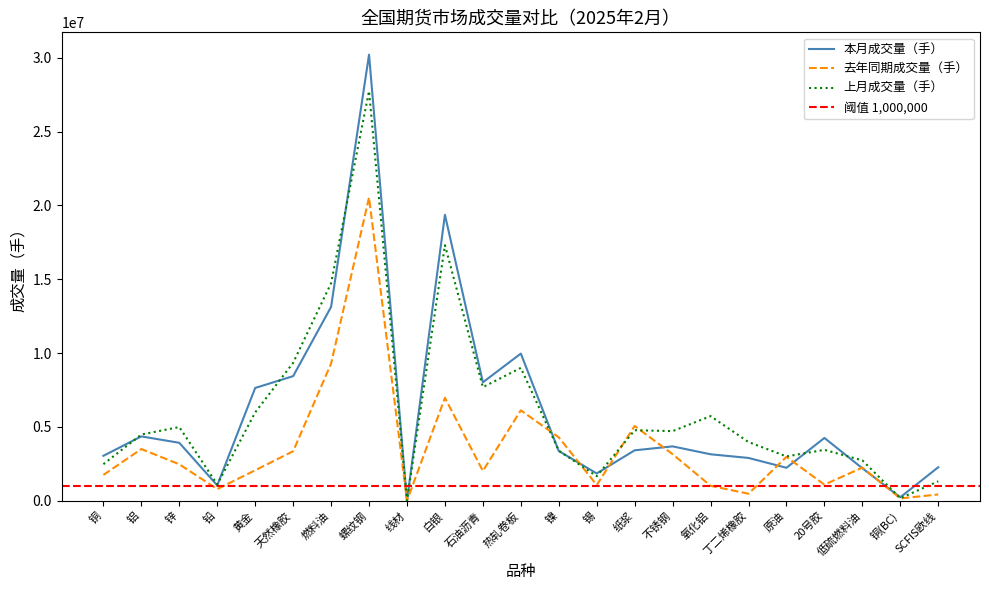

Which has a higher value, 线材 or 铜?

铜